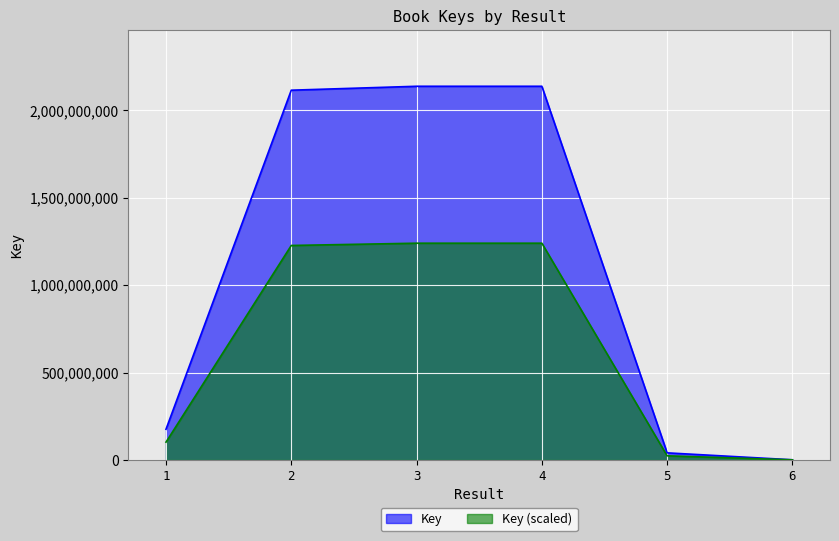

The value at 5 is 40369254. True or false?

True